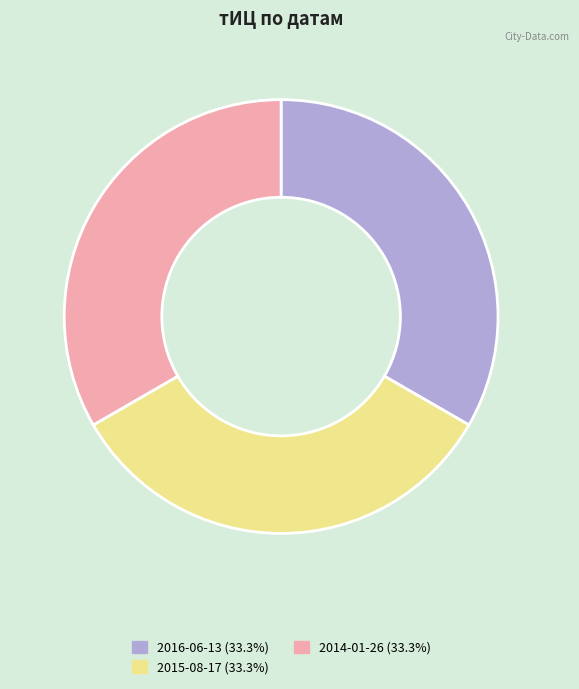

Is there any slice that represents more than half of the pie?

No